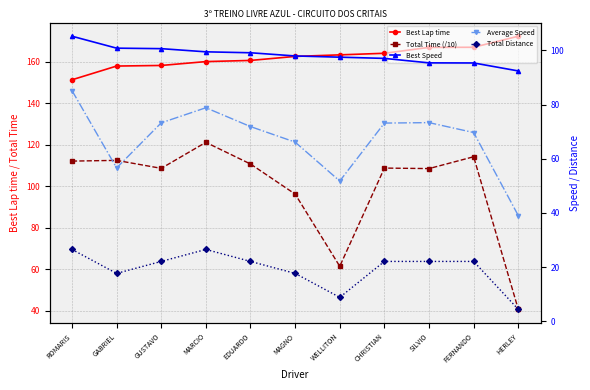

Read the Total Time (/10) value at EDUARDO.

110.7